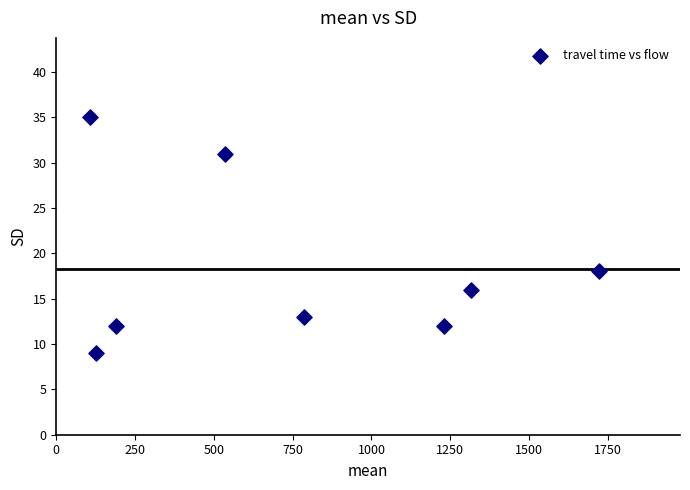

What is the average X value?

751